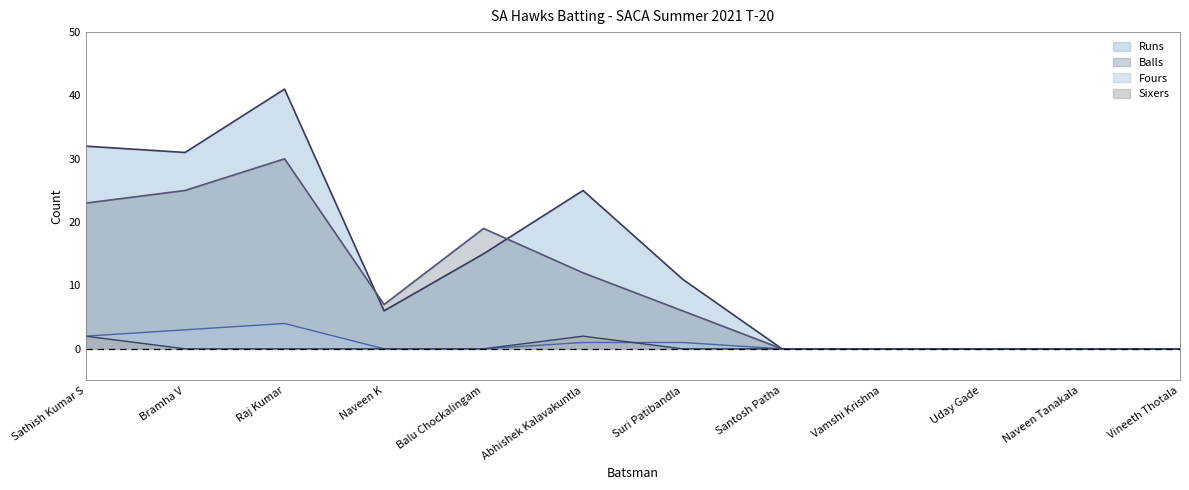

List the labels in order of Sixers value, largest first.

Sathish Kumar S, Abhishek Kalavakuntla, Bramha V, Raj Kumar, Naveen K, Balu Chockalingam, Suri Patibandla, Santosh Patha, Vamshi Krishna, Uday Gade, Naveen Tanakala, Vineeth Thotala